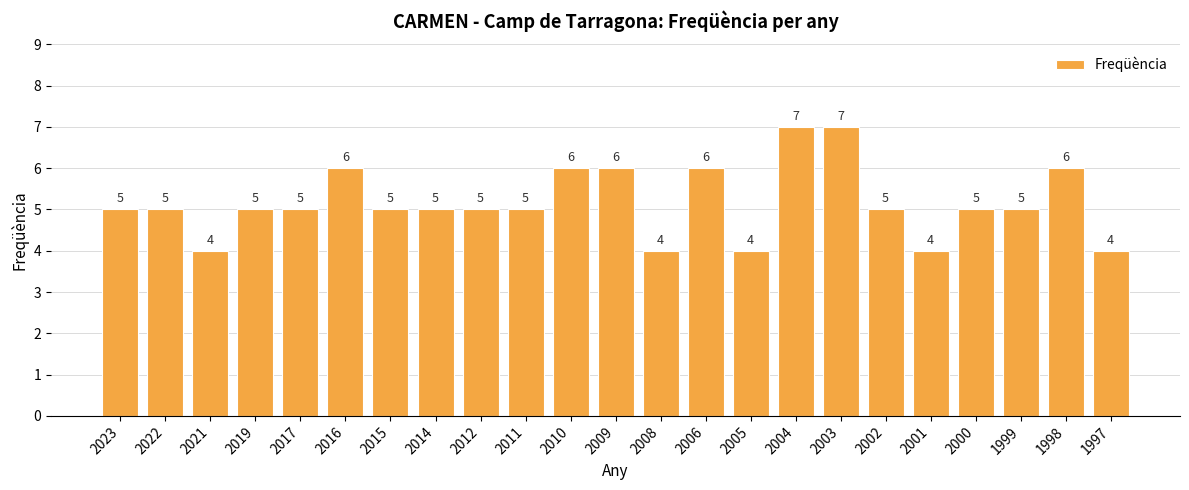

What is the smallest value displayed?

4